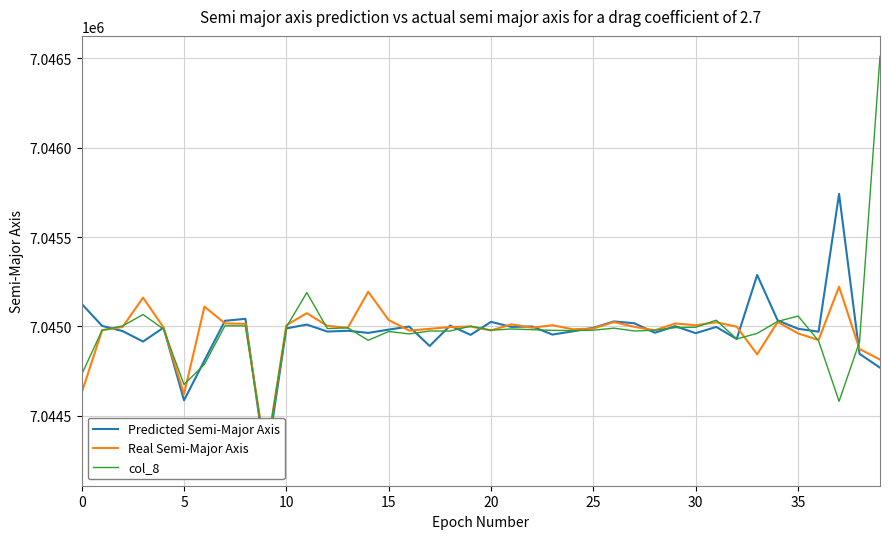

In Real Semi-Major Axis, how many points are higher than both neighbors (excluding endpoints)?

12